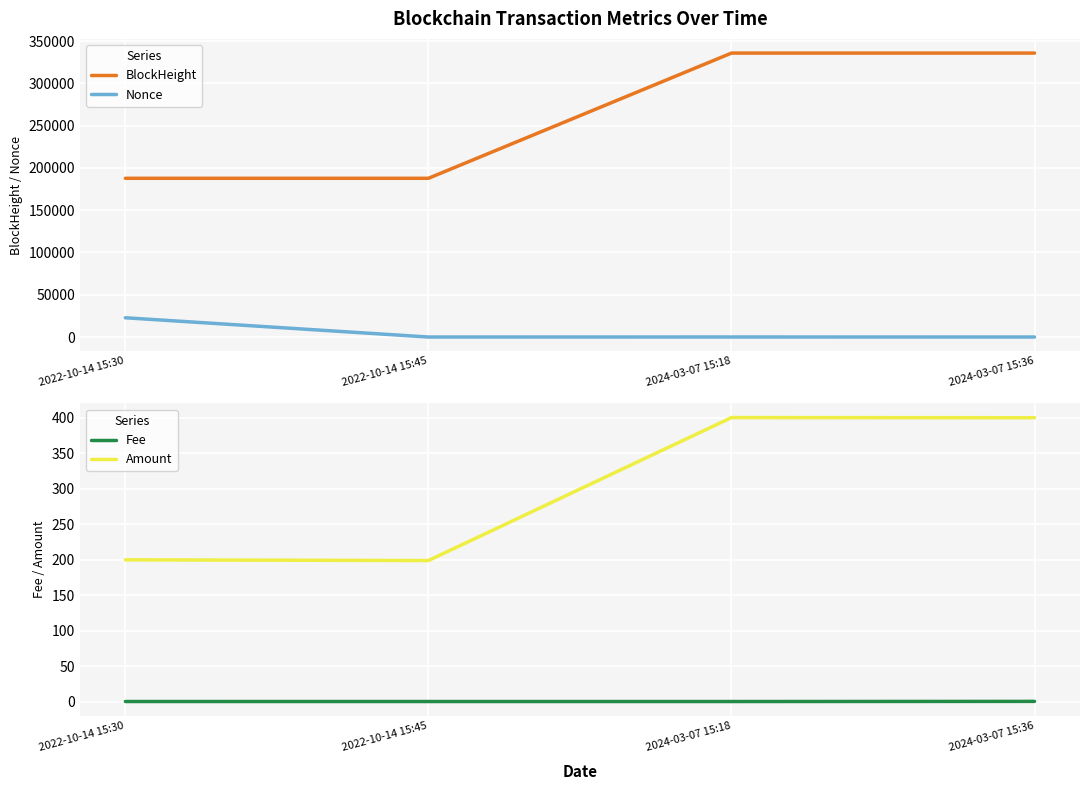

Reading right to left, what are all the values shown in this chart?

BlockHeight: 335840.0	335836.0	187751.0	187747.0
Nonce: 1.0	26.0	0.0	22776.0
Fee: 0.2	0.0	0.0	0.0
Amount: 399.8	400.0	198.6	199.6